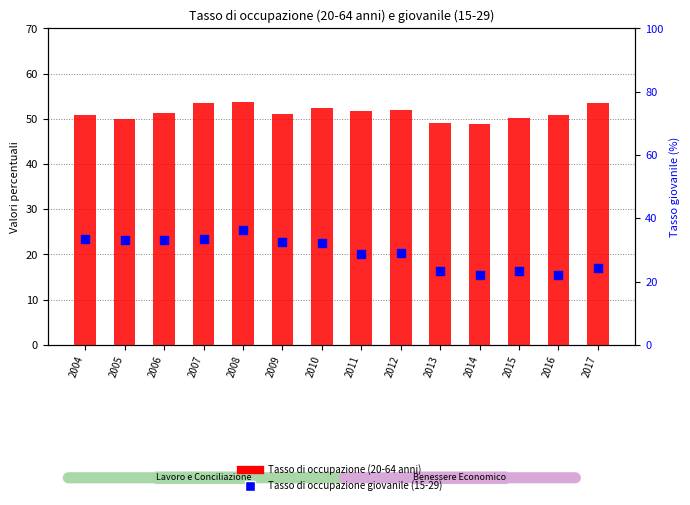

What are all the series names shown in the legend?

Tasso di occupazione (20-64 anni), Tasso di occupazione giovanile (15-29)